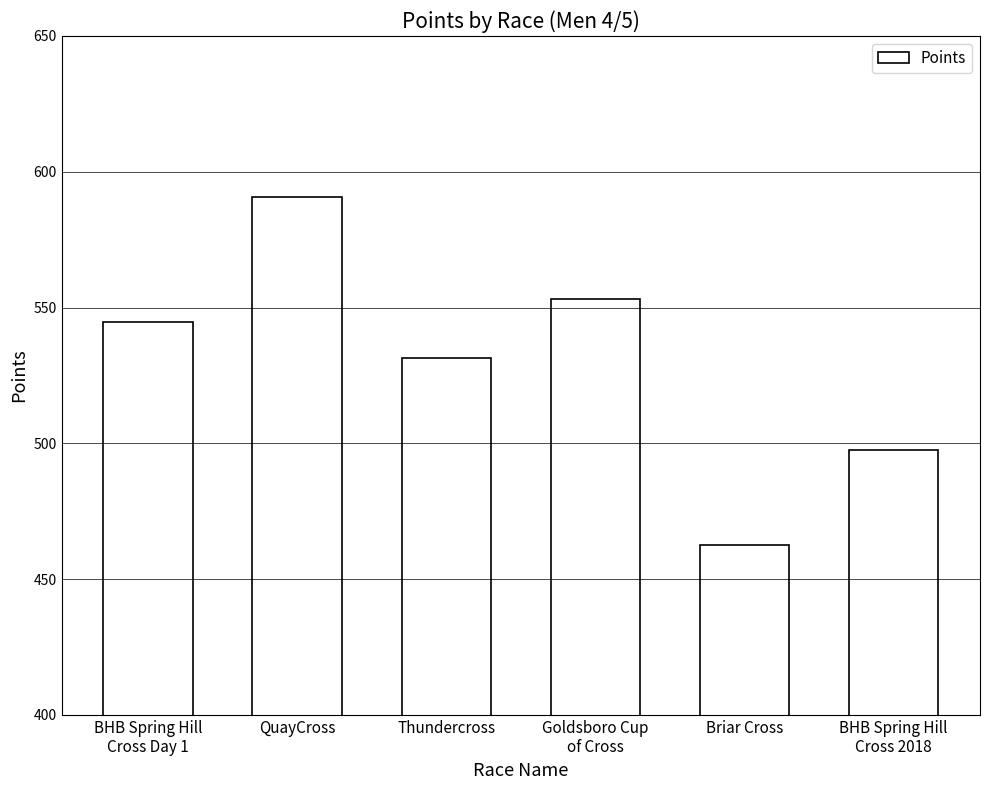

The chart shows a value of 105.4 at Briar Cross. True or false?

False